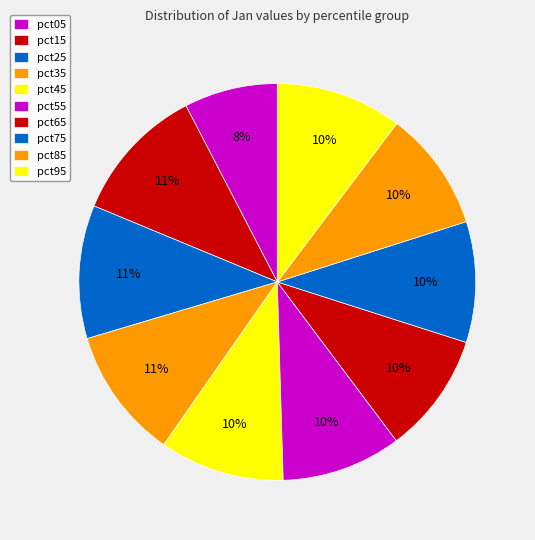

To the nearest percent, what portion does pct25 represent?

11%